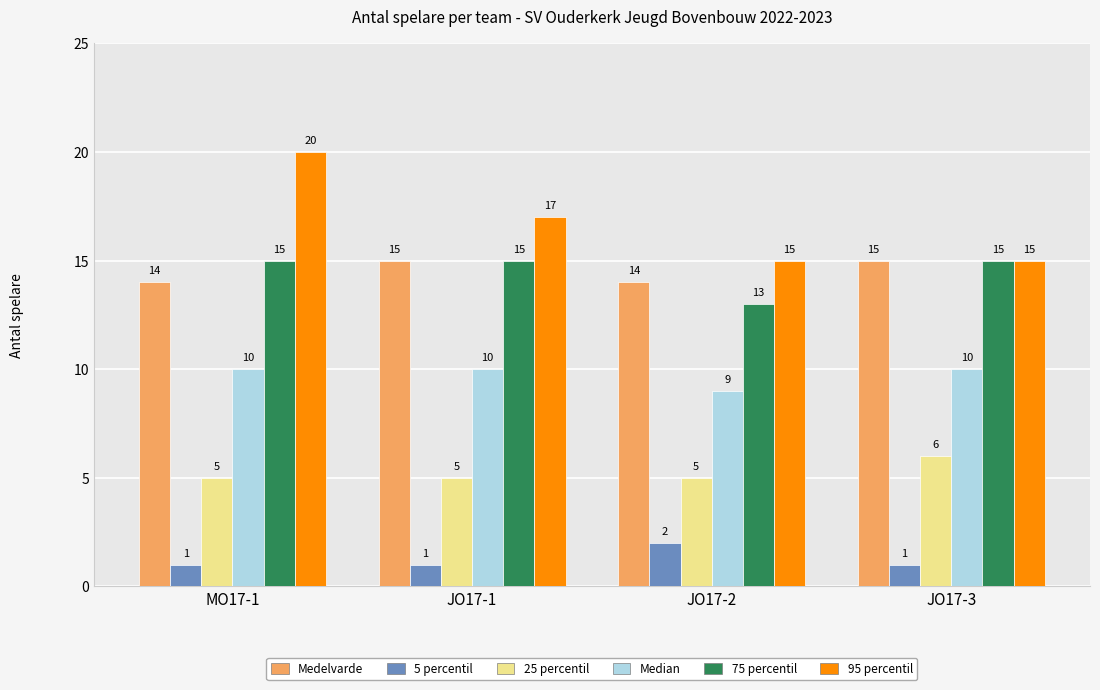

Reading left to right, transcribe all the data shown in this chart.

Medelvarde: MO17-1=14	JO17-1=15	JO17-2=14	JO17-3=15
5 percentil: MO17-1=1	JO17-1=1	JO17-2=2	JO17-3=1
25 percentil: MO17-1=5	JO17-1=5	JO17-2=5	JO17-3=6
Median: MO17-1=10	JO17-1=10	JO17-2=9	JO17-3=10
75 percentil: MO17-1=15	JO17-1=15	JO17-2=13	JO17-3=15
95 percentil: MO17-1=20	JO17-1=17	JO17-2=15	JO17-3=15